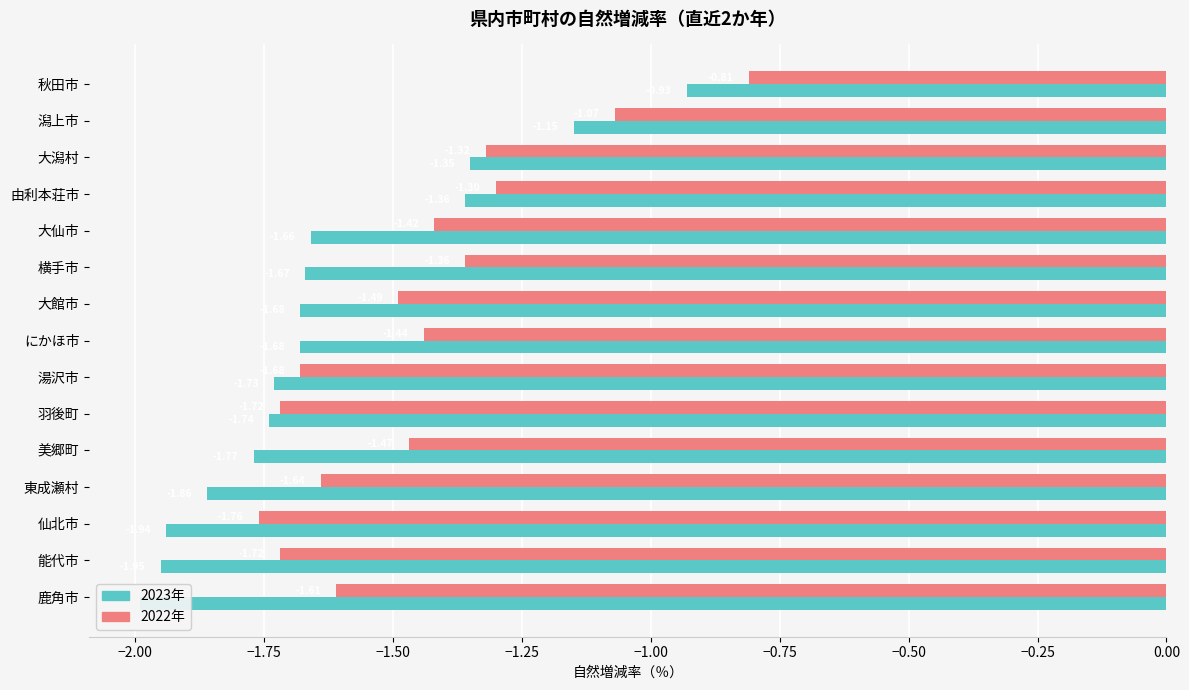

How many groups of bars are there?

15